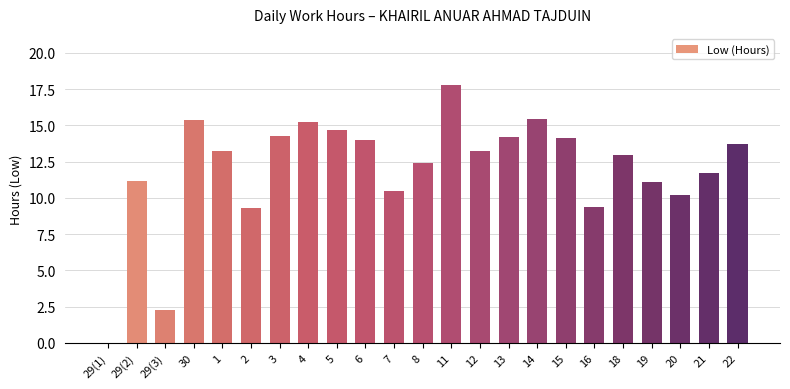

The chart shows a value of 27.7 at 14. True or false?

False